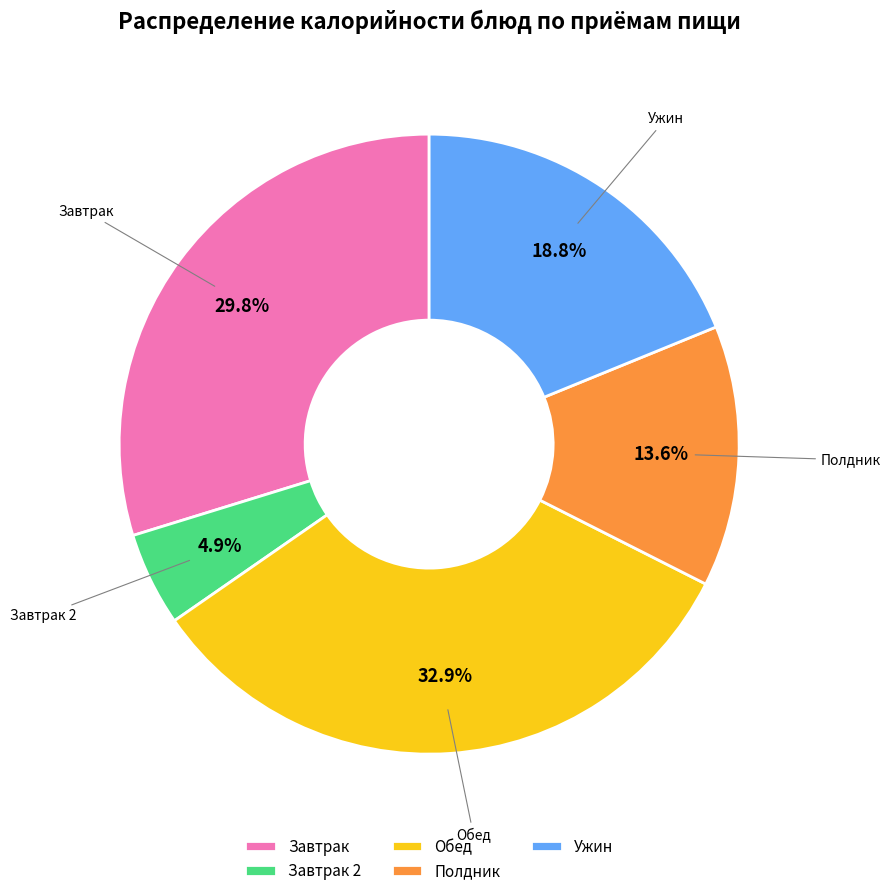

Count the number of slices in the pie.

5